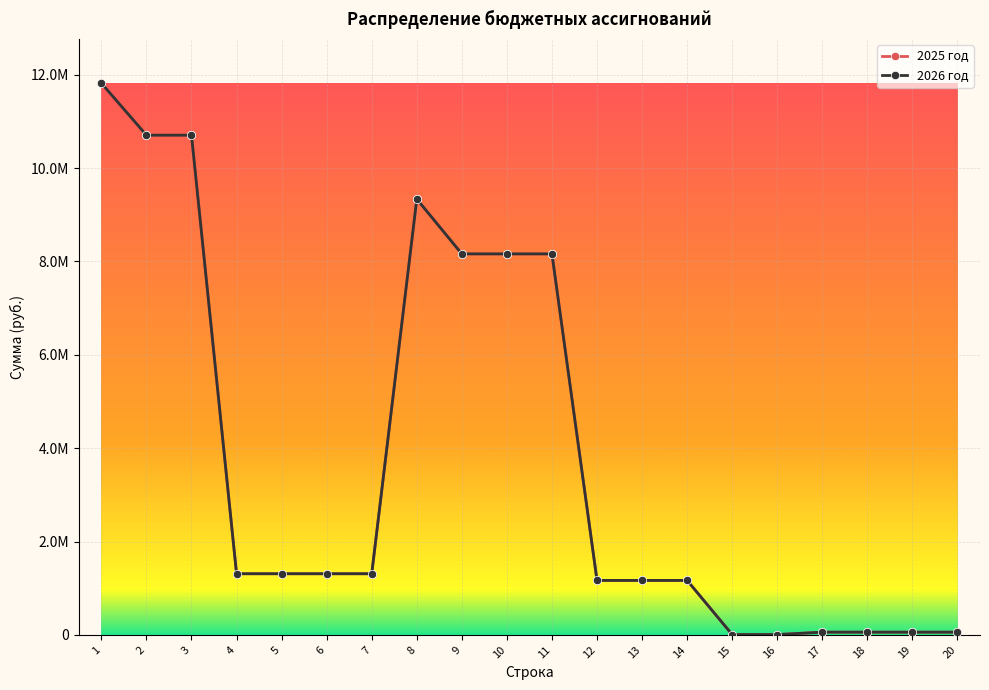

Is this an area chart (filled region under the line)?

No